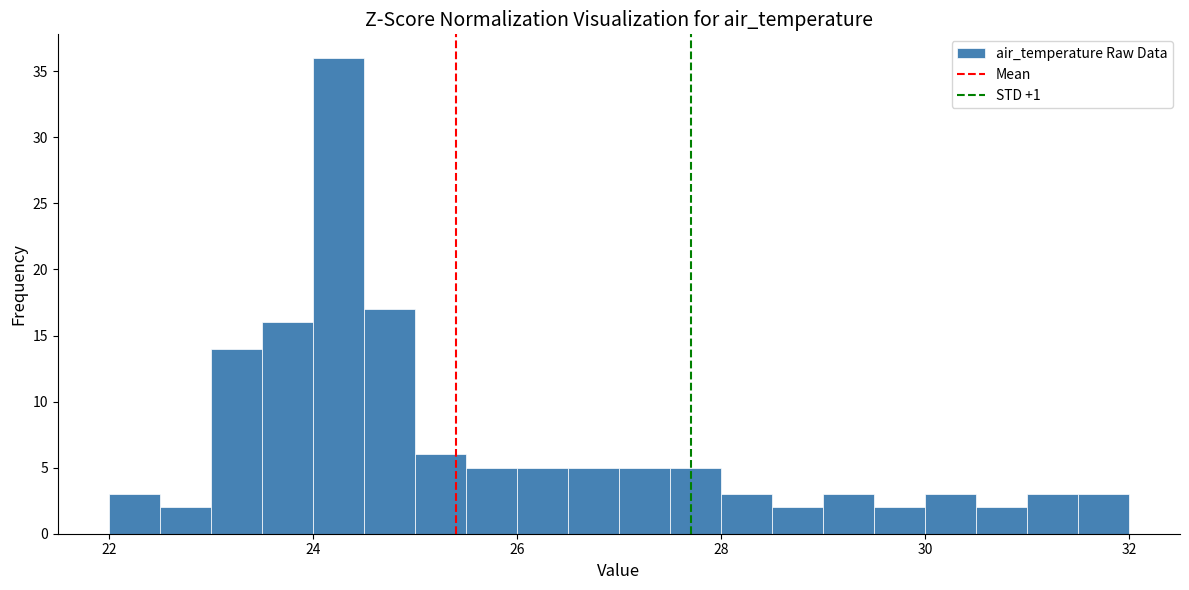

Around what value on the x-axis is the tallest bar? Give the approximate position of its centre, as read against the axis.

24.2